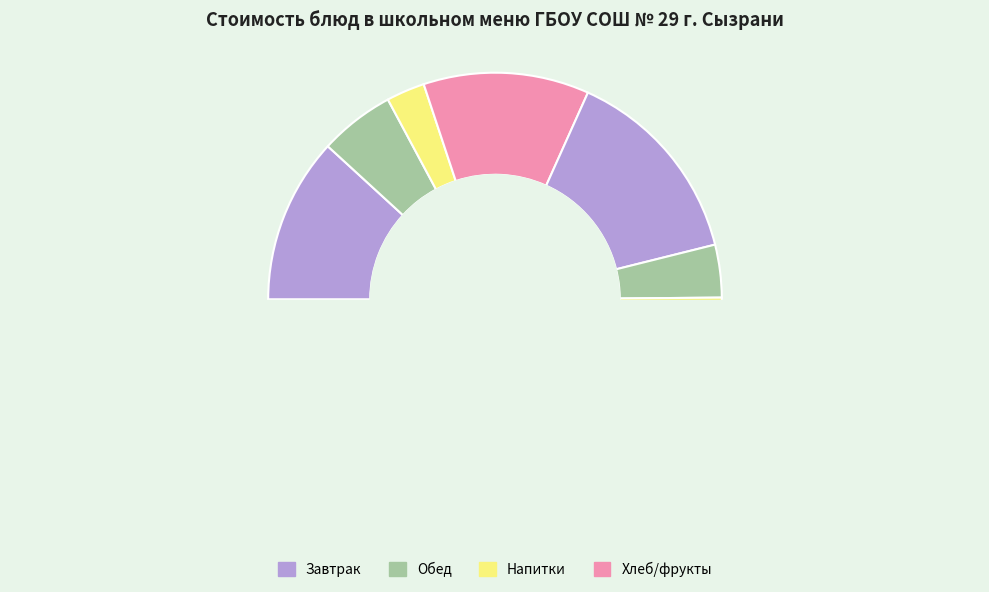

Is there any slice that represents more than half of the pie?

No